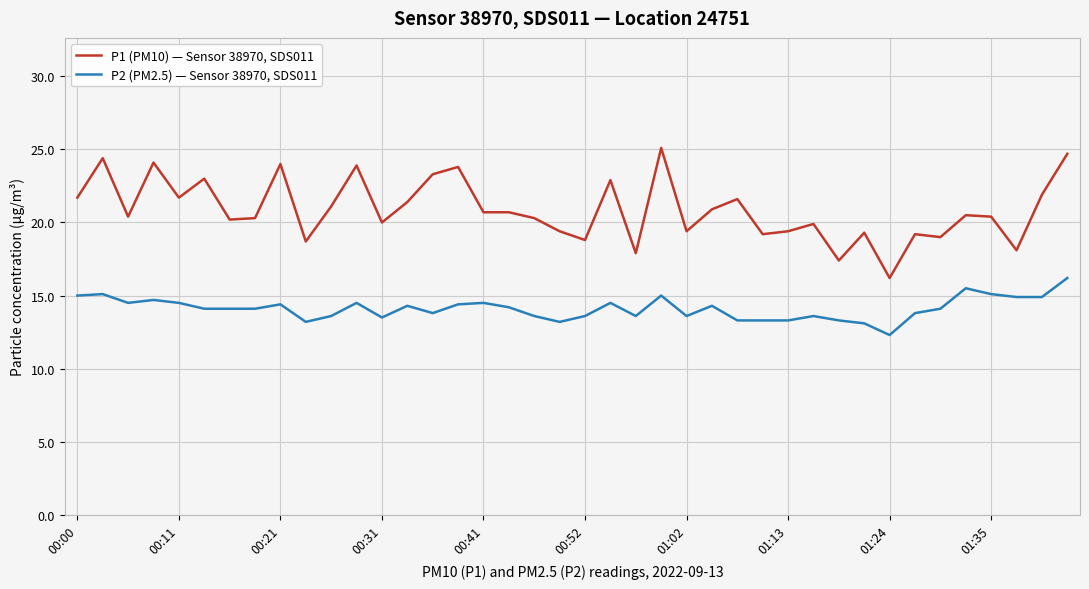

What is the difference between the maximum and minimum values in the P2 (PM2.5) — Sensor 38970, SDS011 series?

3.9